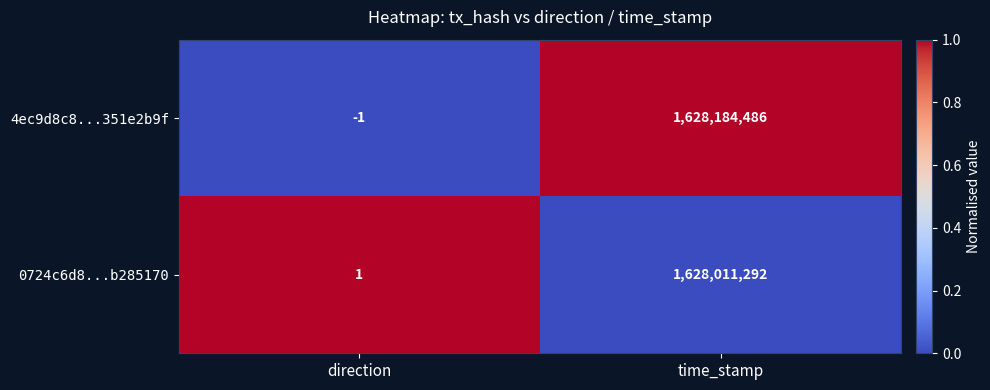

How many distinct data groups are displayed?

2